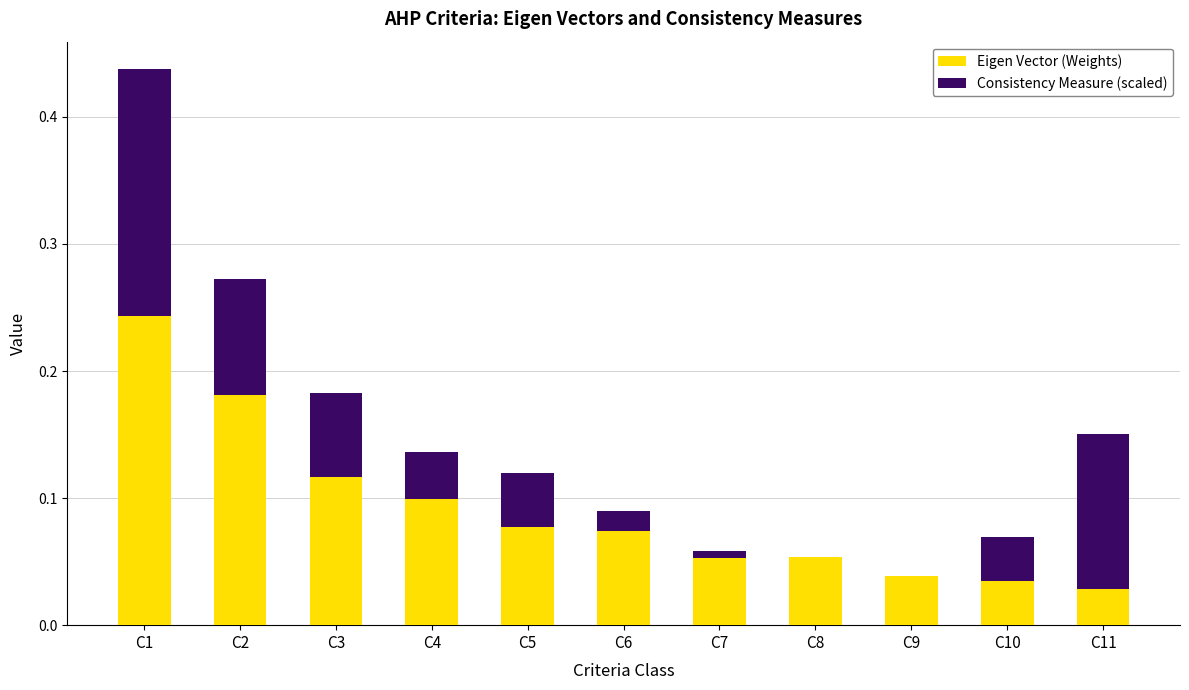

Does the chart contain stacked bars?

Yes